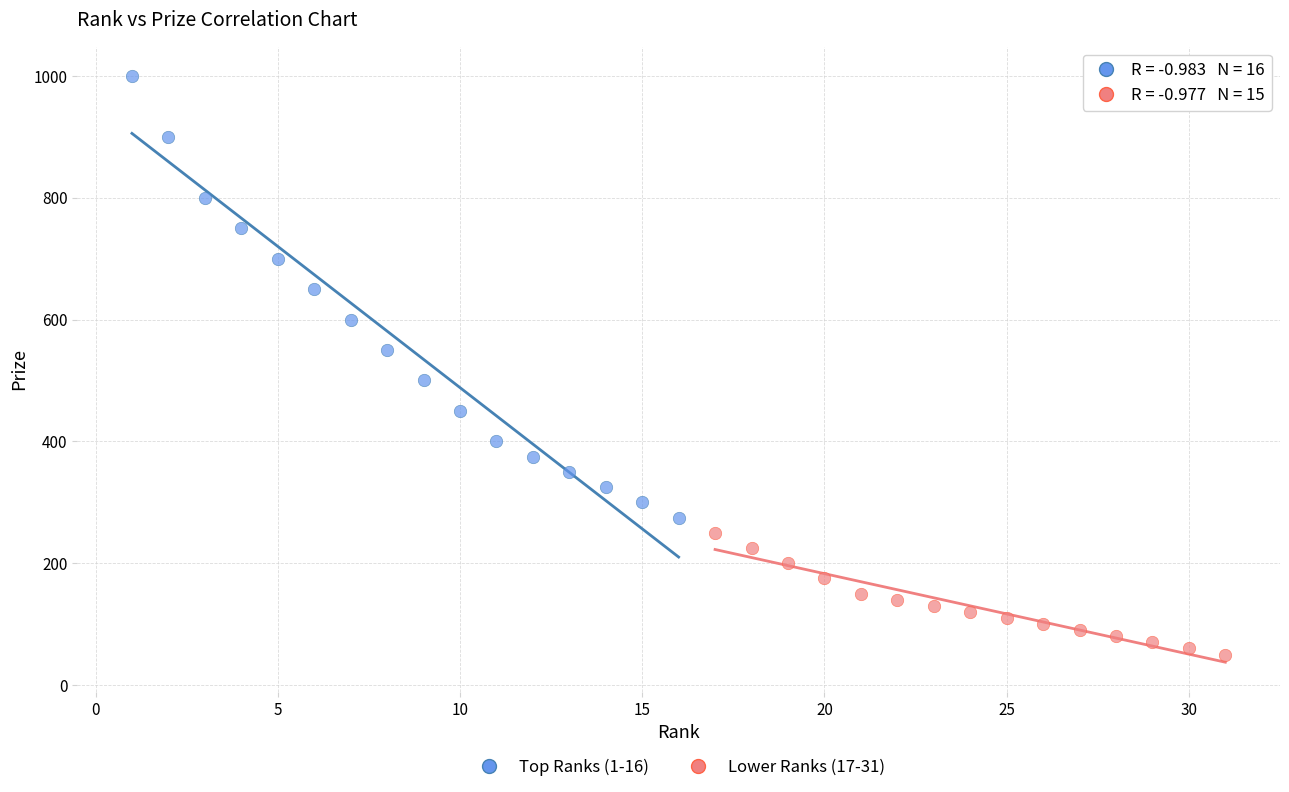

Which series reaches the maximum Y coordinate?

Top Ranks (1-16)